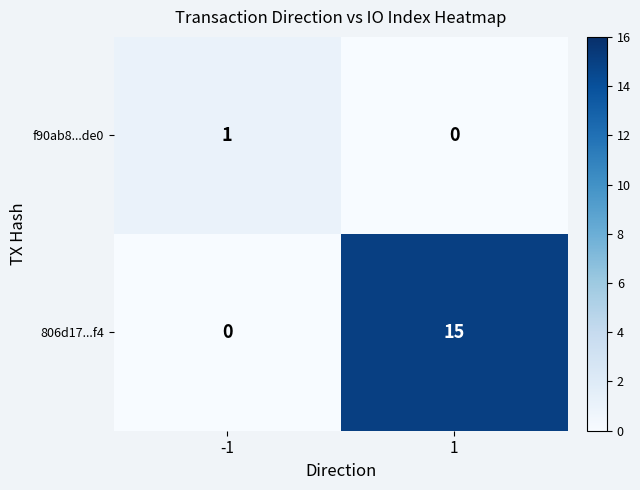

Rank the series at -1 from highest to lowest value.

f90ab8...de0, 806d17...f4